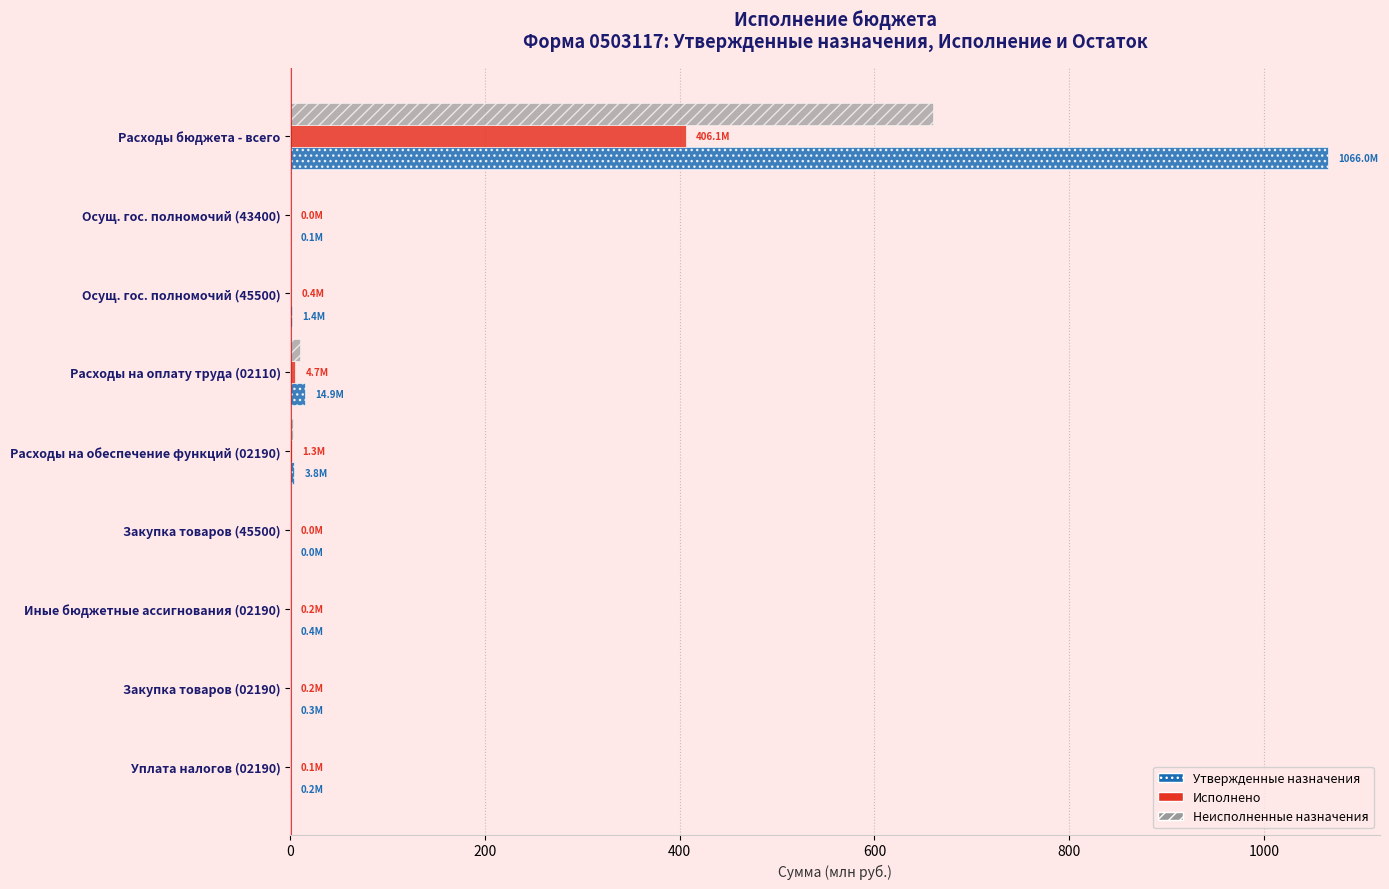

What is the maximum value for Утвержденные назначения?

1066.0